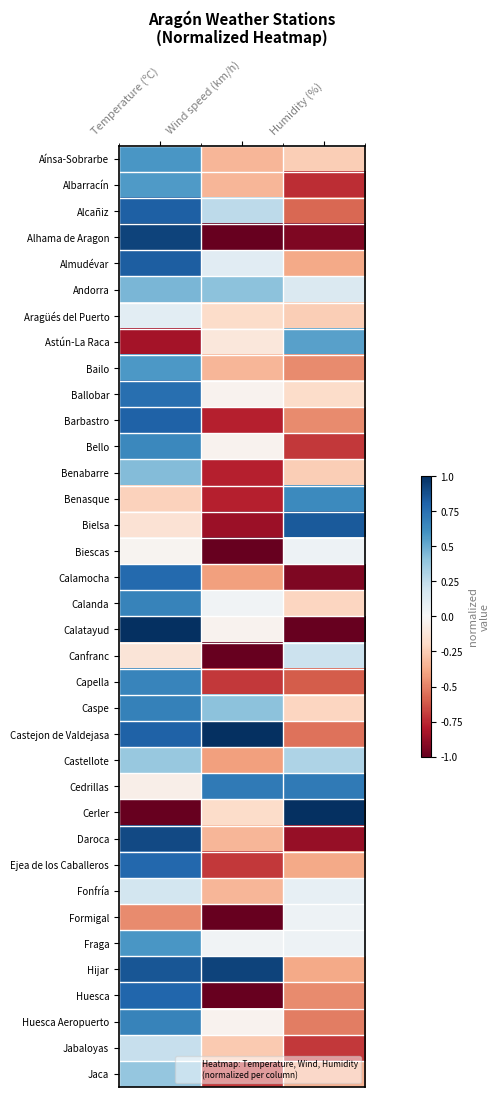

Which category has the highest value across all series?

Temperature (ºC)